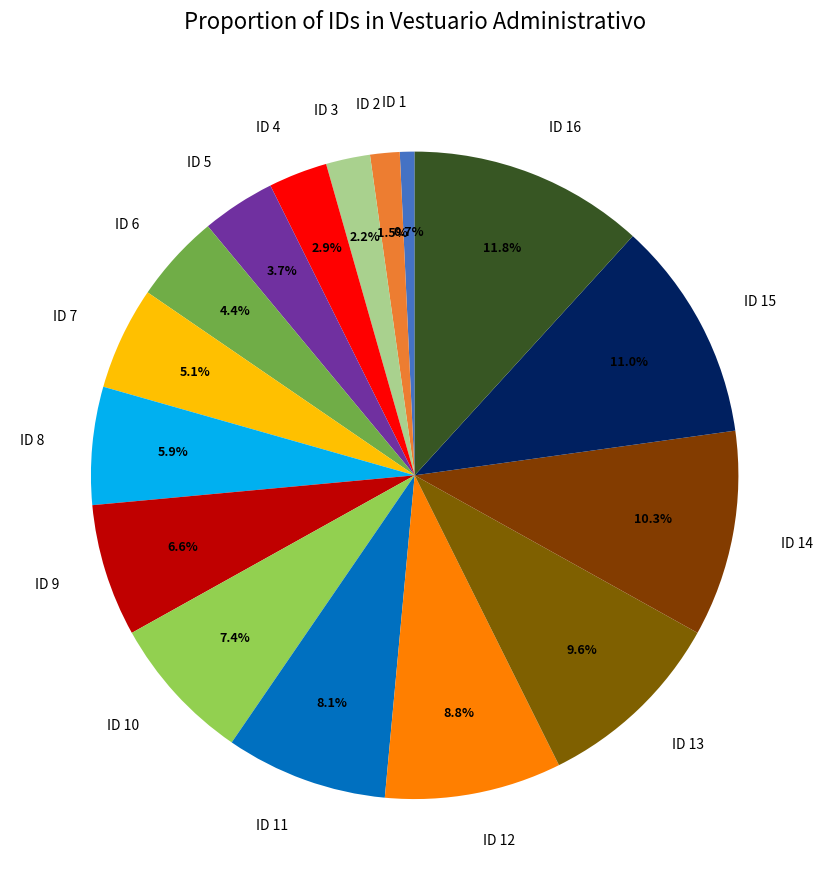

To the nearest percent, what percentage of the pie is ID 14?

10%